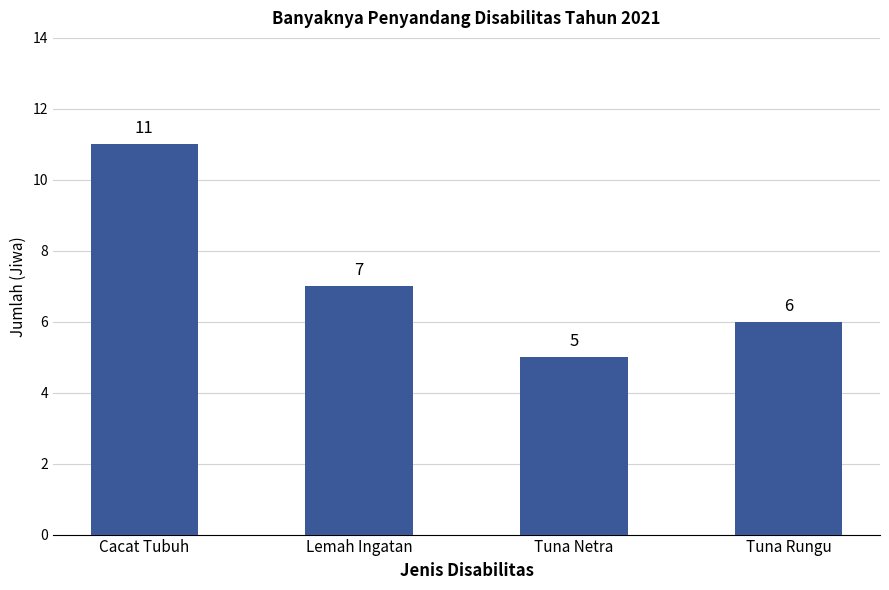

Where does the data first go above 7?

Cacat Tubuh